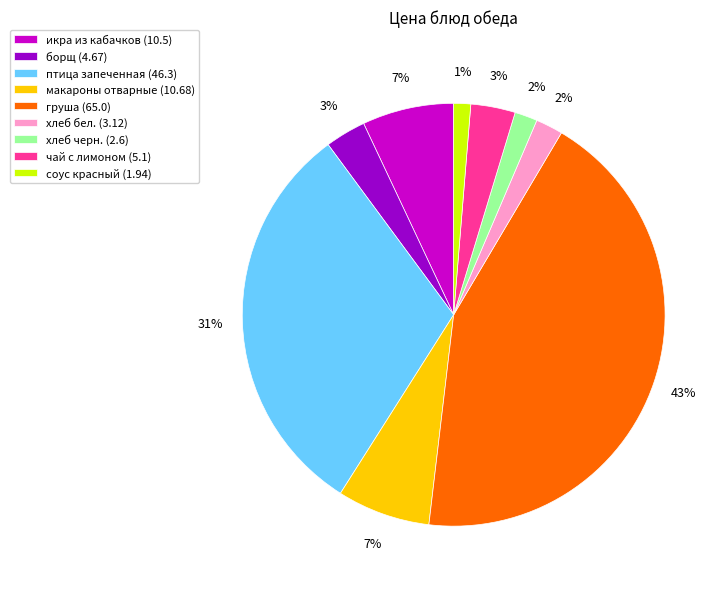

Which has a higher value, хлеб бел. or соус красный?

хлеб бел.